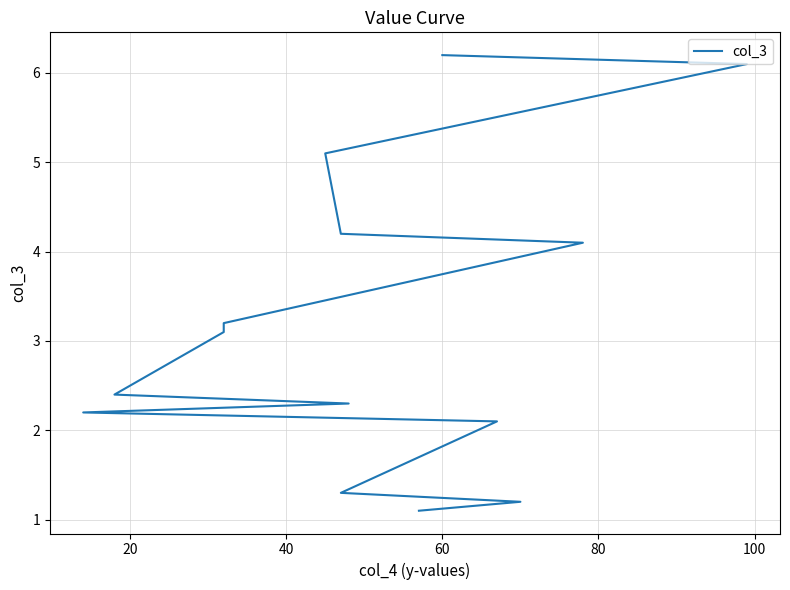

Reading left to right, what are all the values shown in this chart?

1.1	1.2	1.3	2.1	2.2	2.3	2.4	3.1	3.2	4.1	4.2	5.1	6.1	6.2